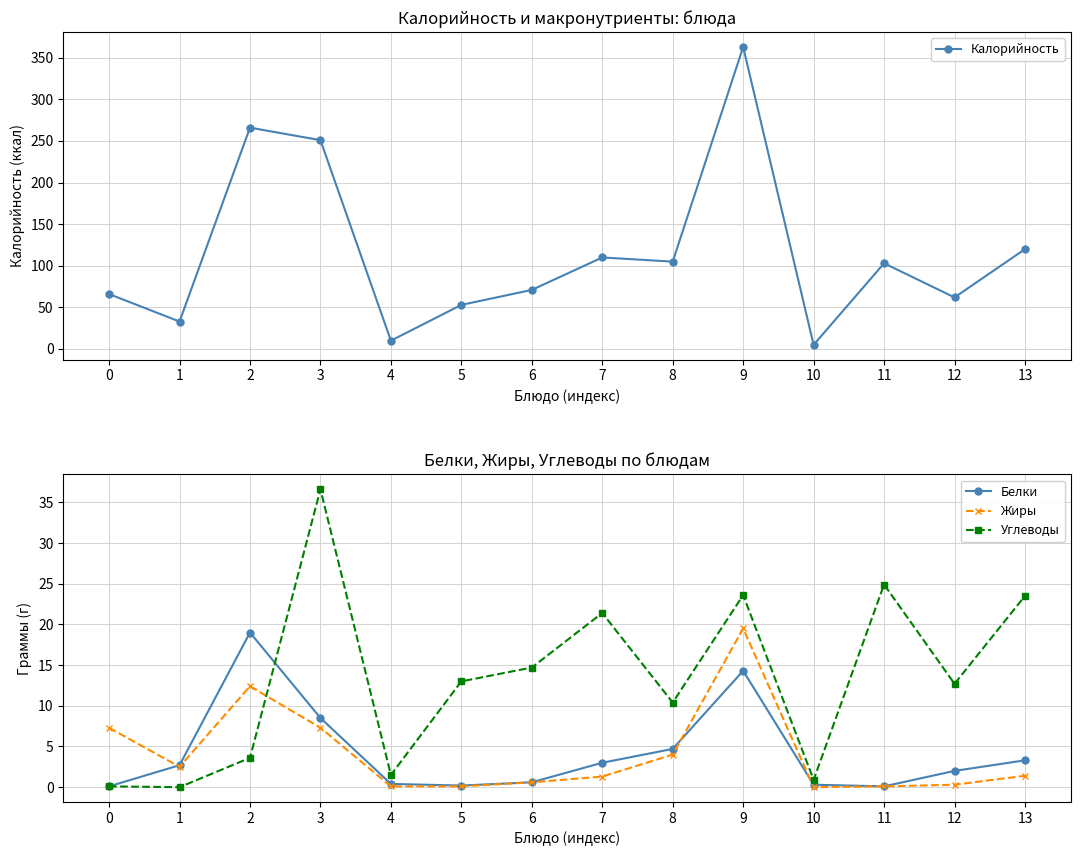

What is the value of the Жиры point at the 2nd from the left?

2.5